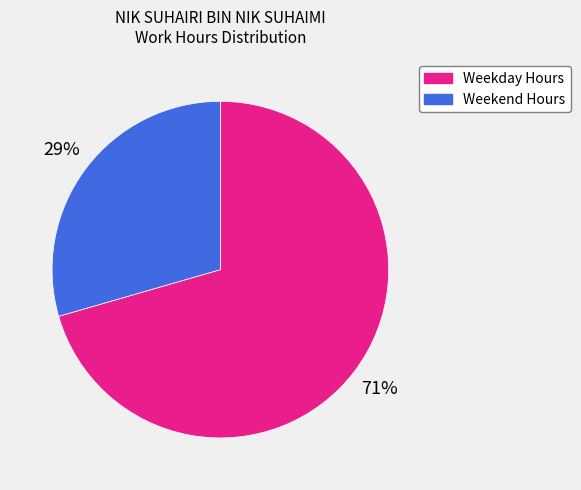

Combined, do Weekday Hours and Weekend Hours account for over 50%?

Yes